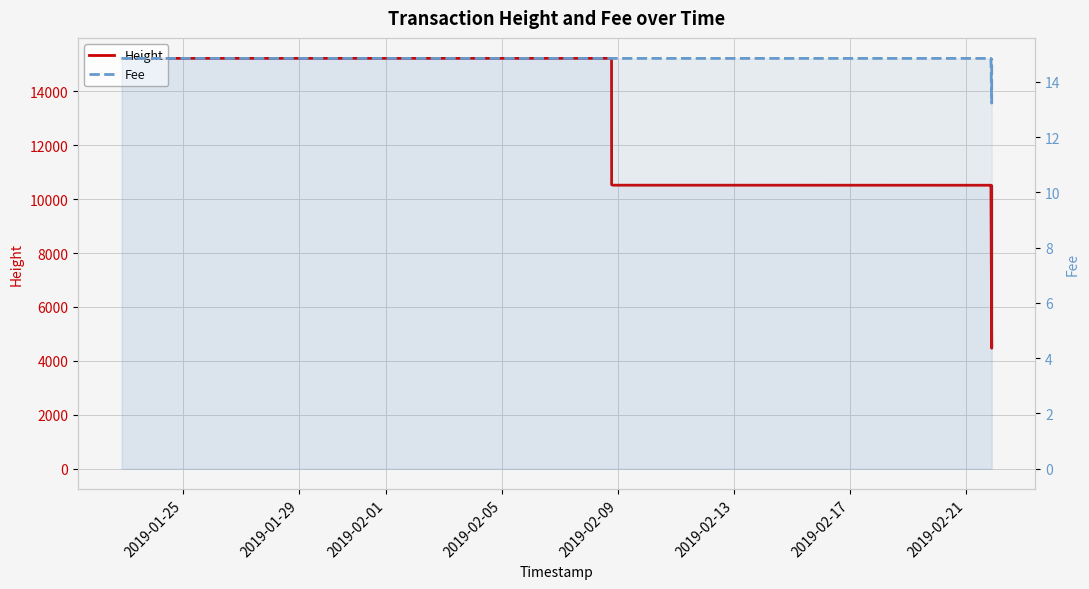

List the series in order of their overall mean, lowest first.

Fee, Height